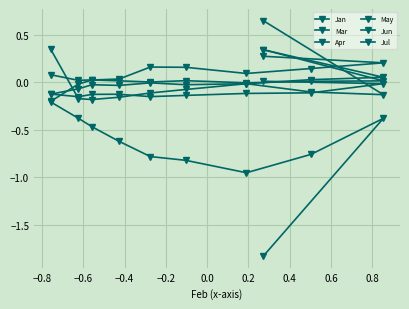

What is the minimum value shown in the chart?

-1.8